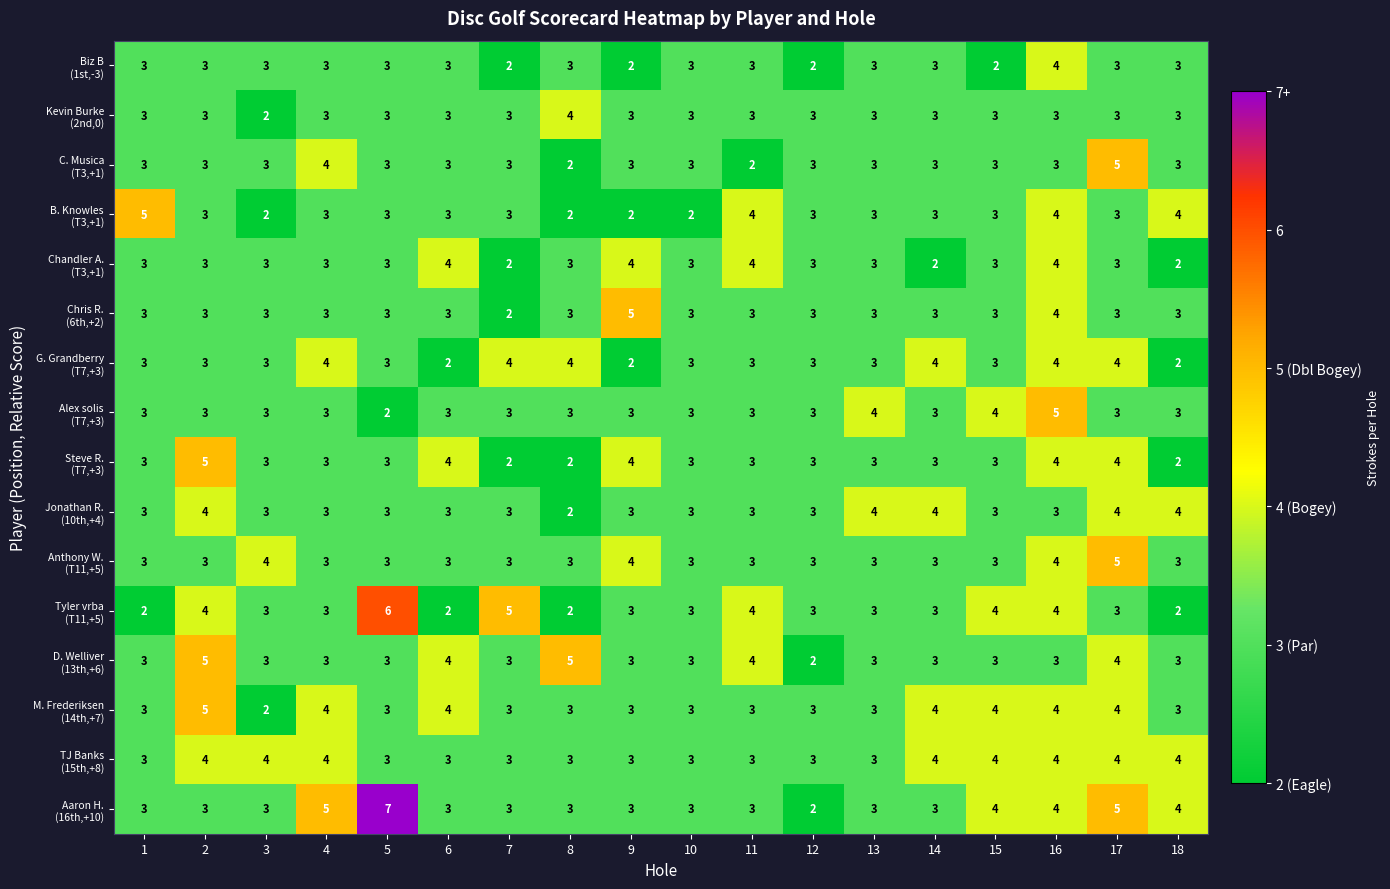

What is the total value across all series at 4?

54